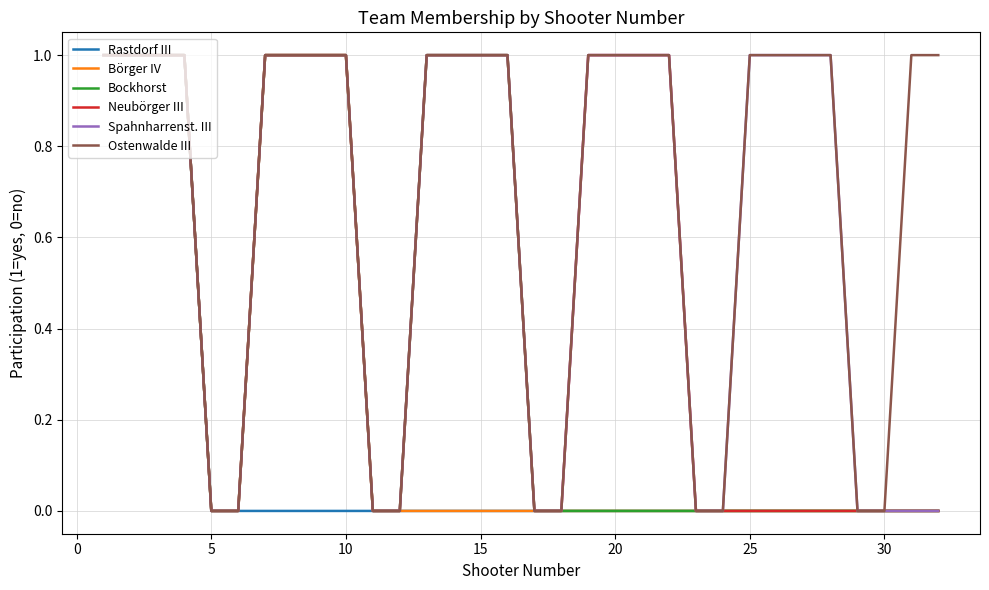

Which series has the largest total across all categories?

Ostenwalde III